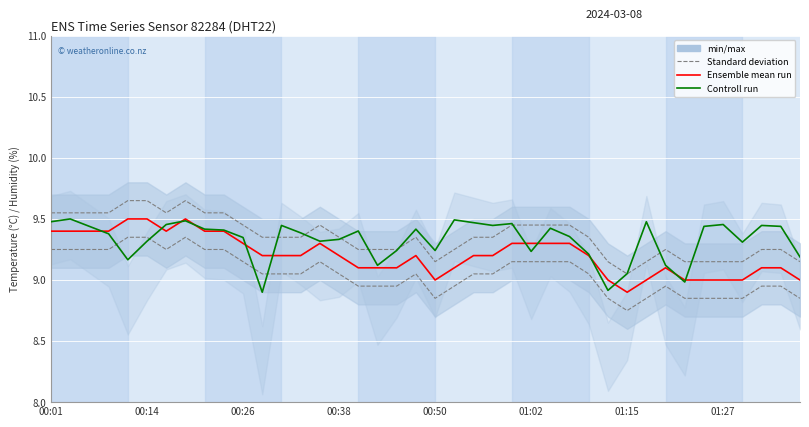

Which has a higher value, 29 or 01:15?

01:15